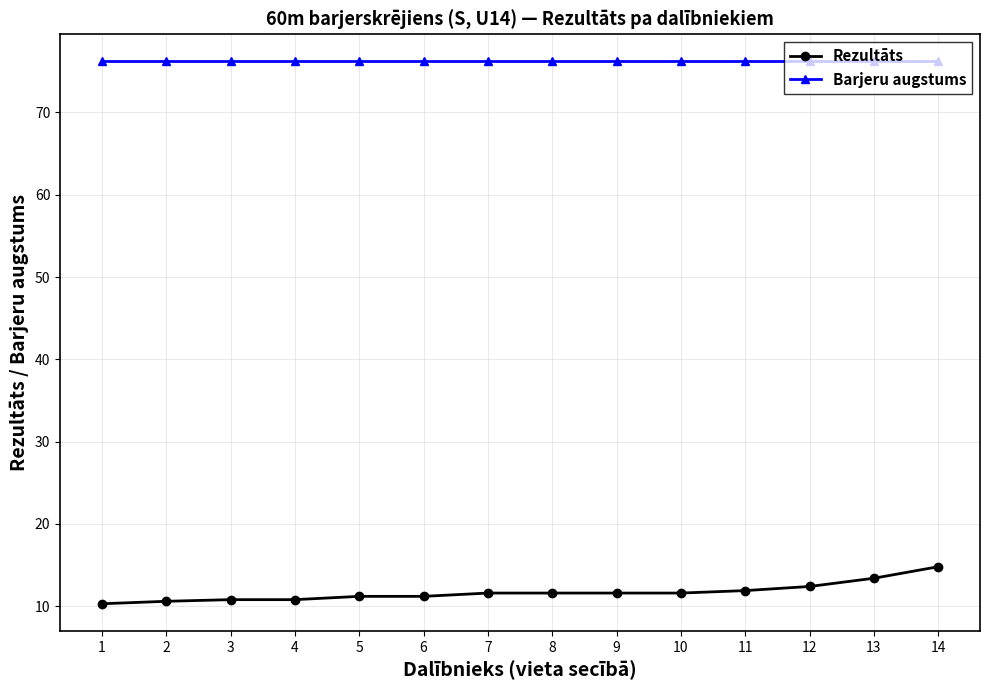

How many lines are shown in the chart?

2